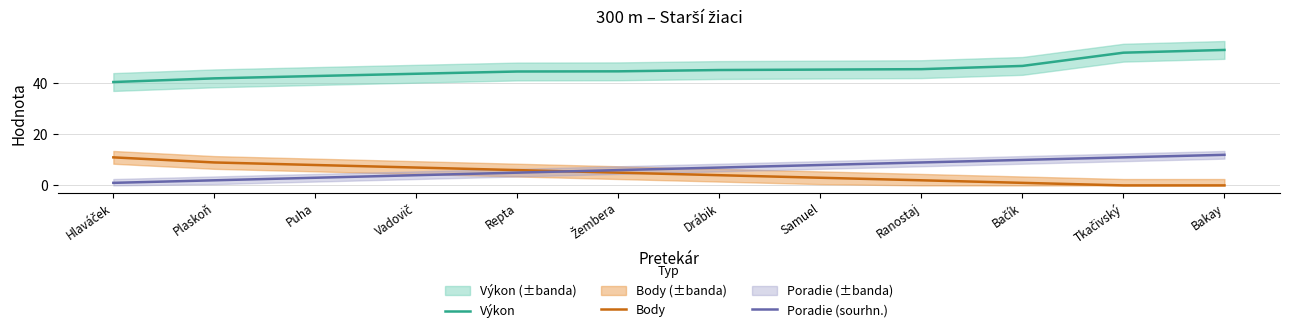

Count the number of categories in the chart.

12